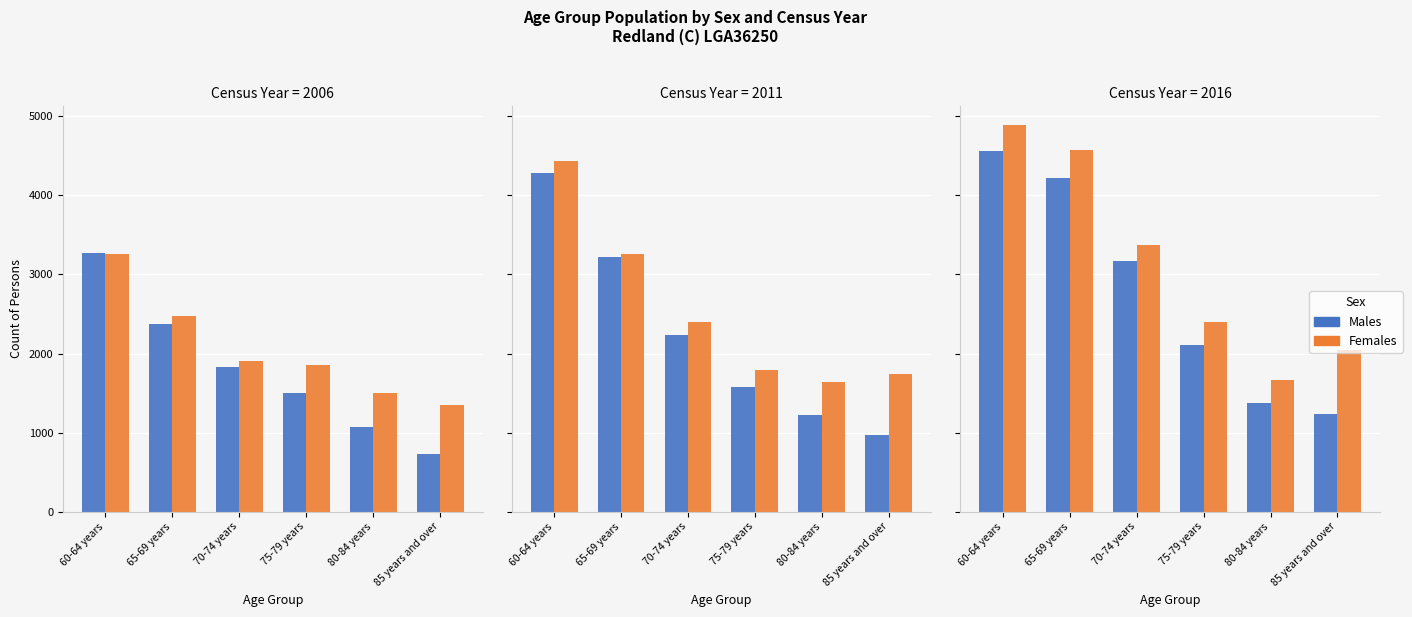

List the series in order of their overall mean, highest first.

Females, Males